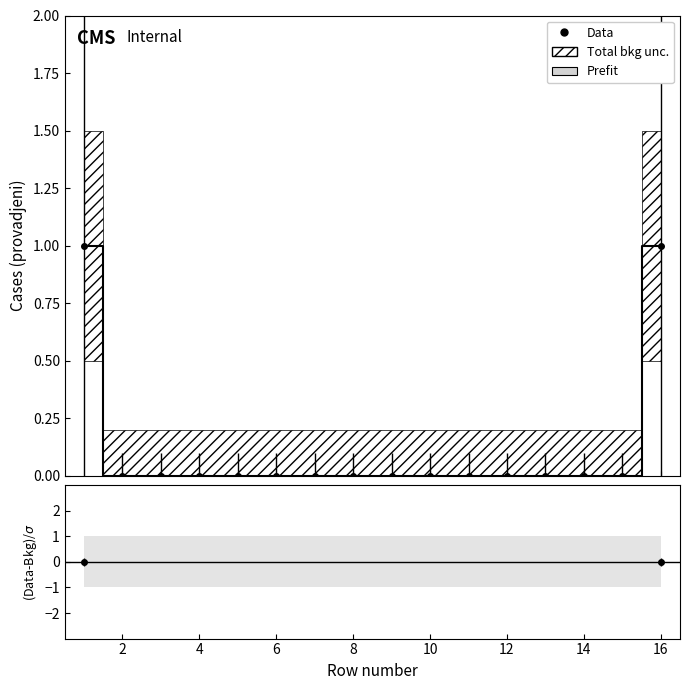

What is the sum of all values?

2